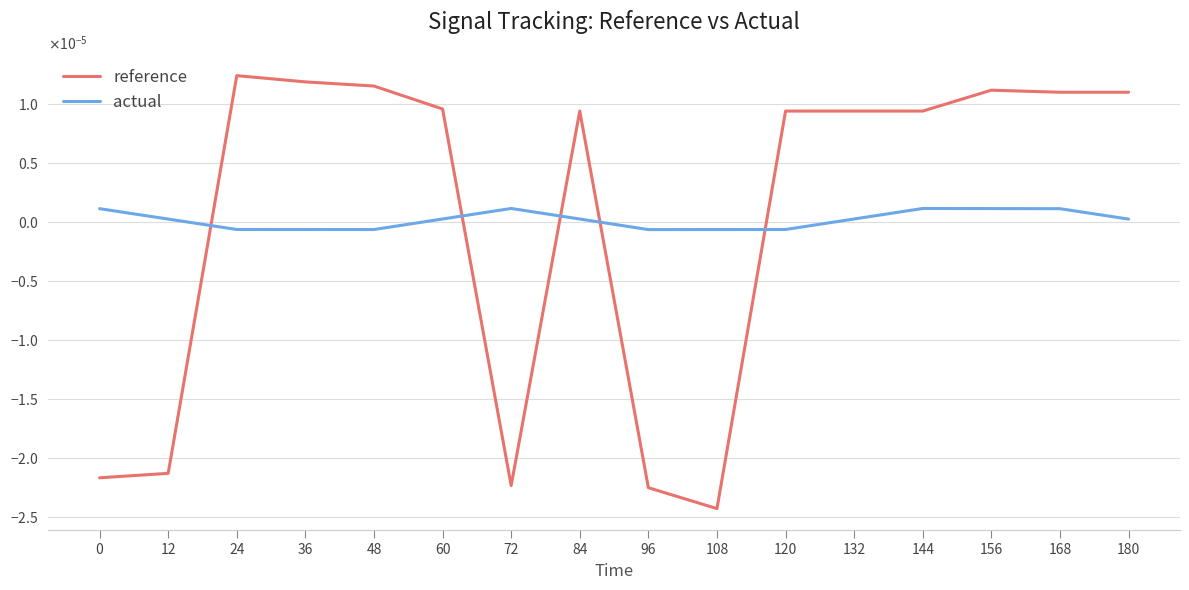

True or false: reference has a value of 0.0 at 132.

True